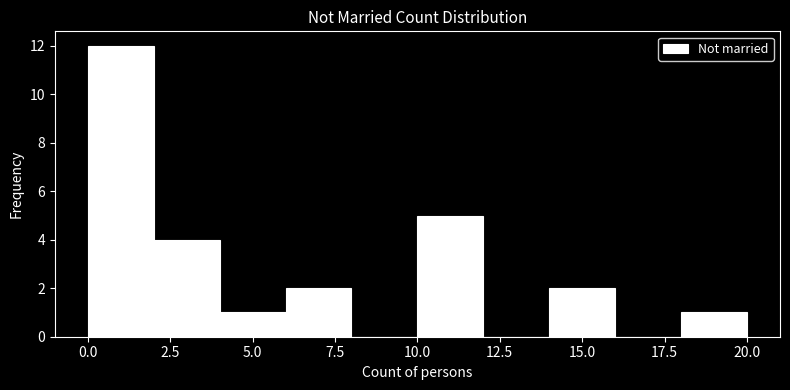

How tall is the bar that spans 10 to 12 on the x-axis? The values are not printed on the chart, so give them approximately, as read against the axis.

5